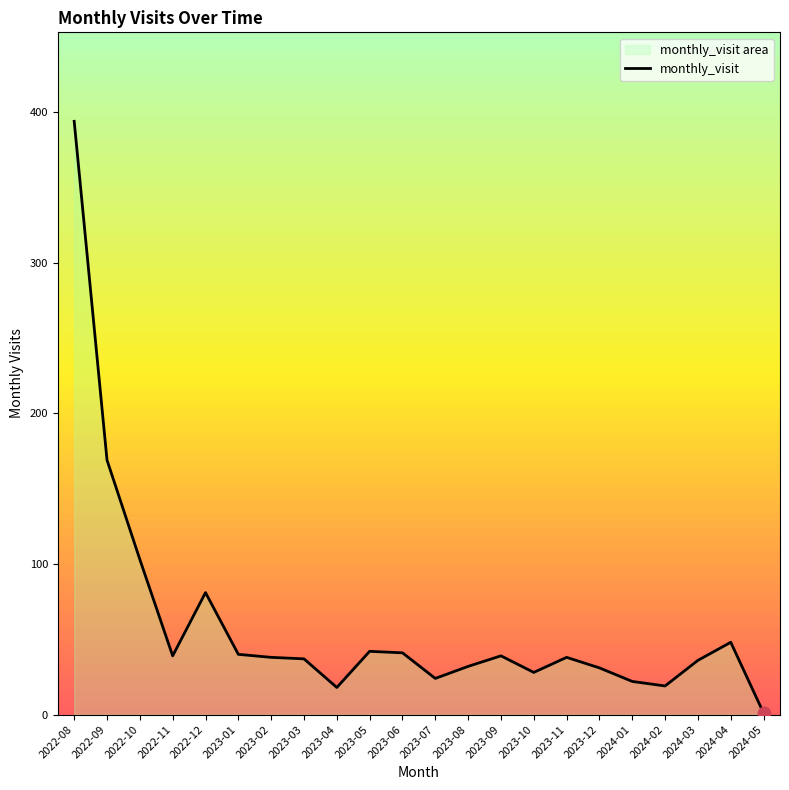

Approximately how many times larger is the value at 2023-03 compared to 2023-07?

1.5